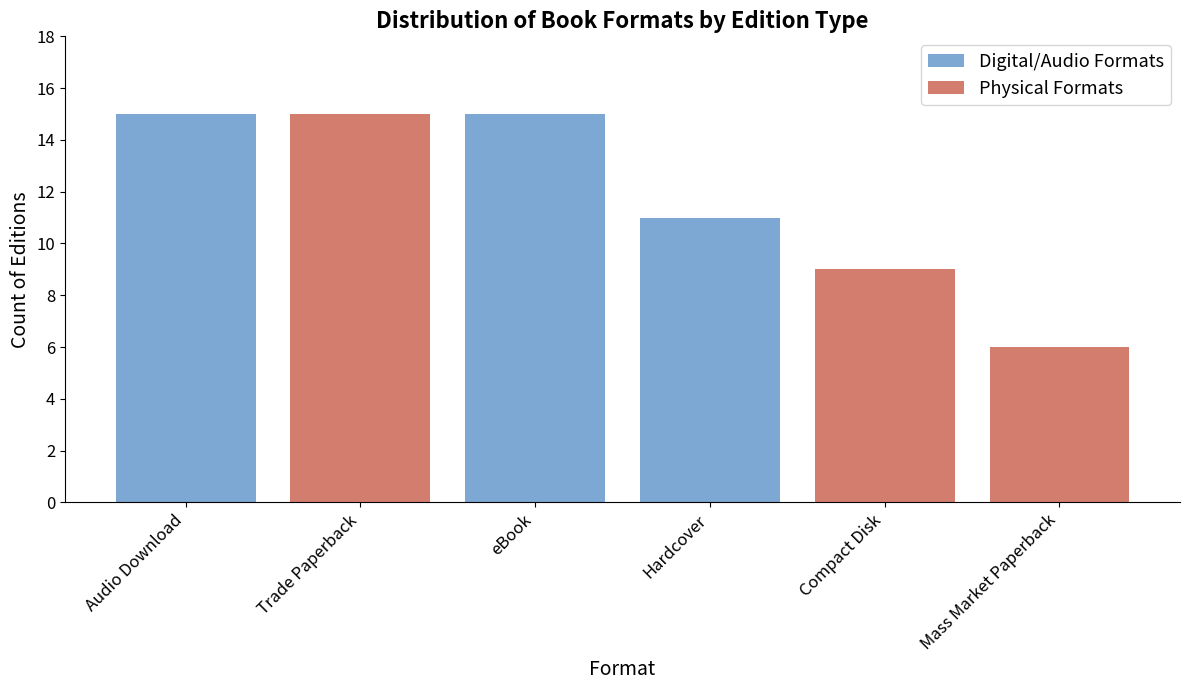

True or false: the data shows 9 at Compact Disk.

True